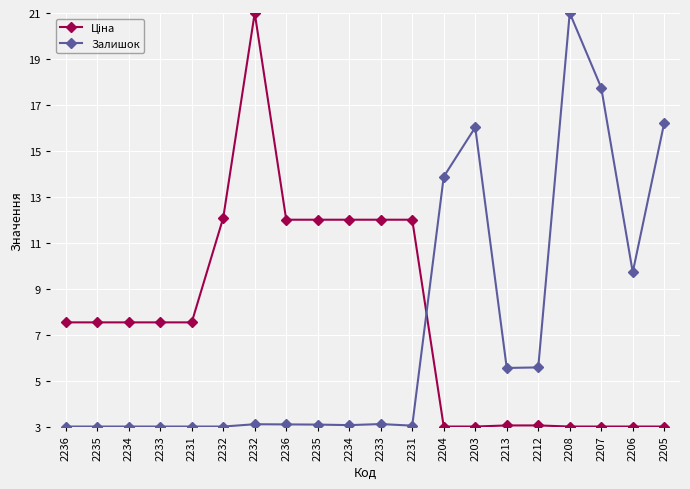

Where do Залишок and Ціна first cross each other?

2231 and 2204